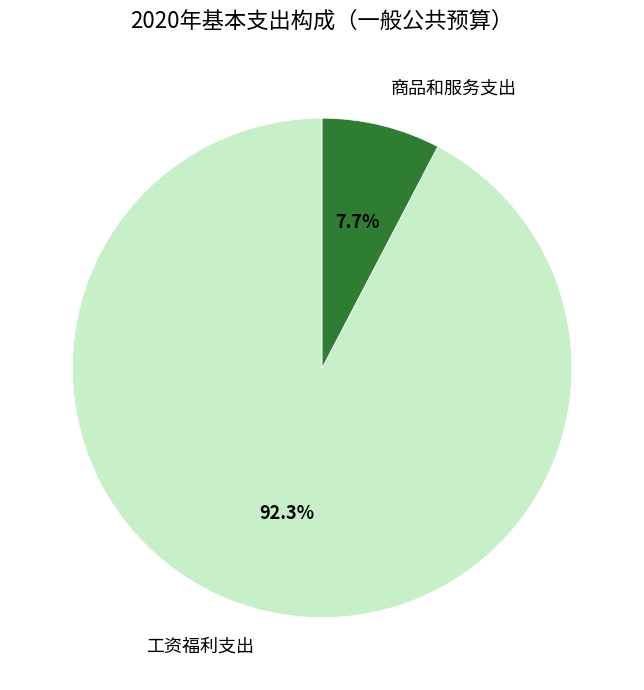

To the nearest percent, what is the combined percentage of 商品和服务支出 and 工资福利支出?

100%